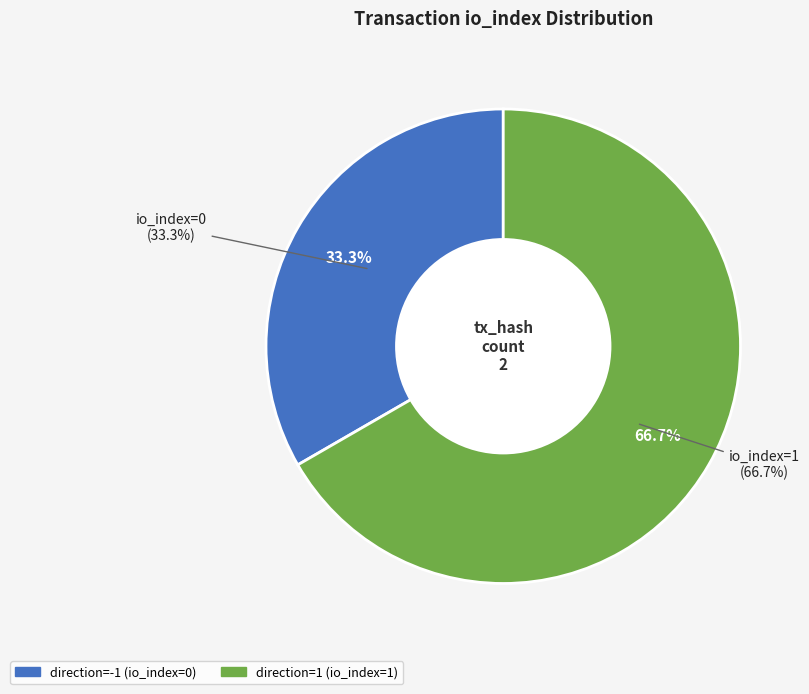

Rank the categories by value from highest to lowest.

direction=1 (io_index=1), direction=-1 (io_index=0)